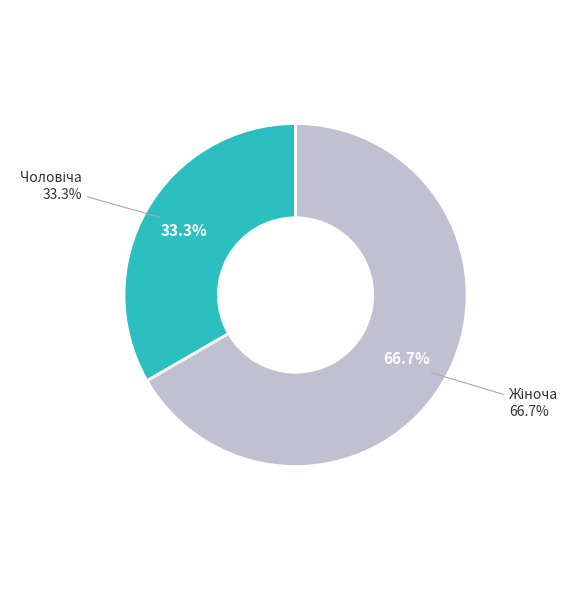

What is the ratio of the value at Жіноча to the value at Чоловіча?

2.0